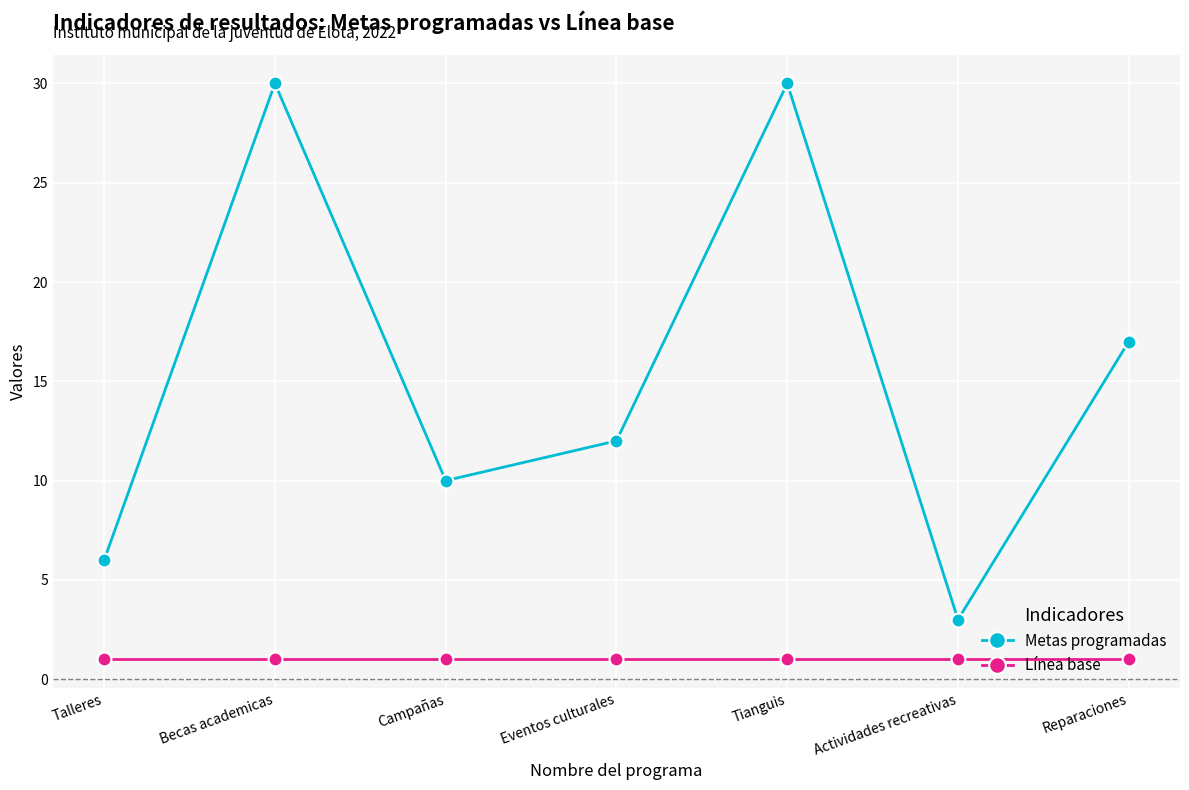

What position from the right is Campañas?

5